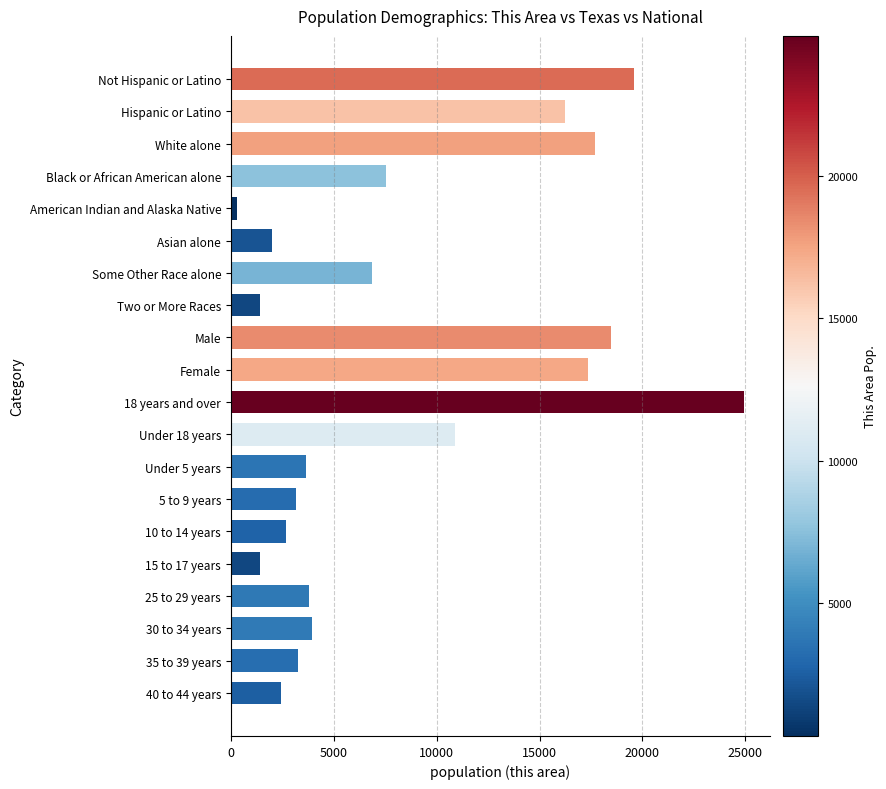

Which category has the lowest value across all series?

American Indian and Alaska Native